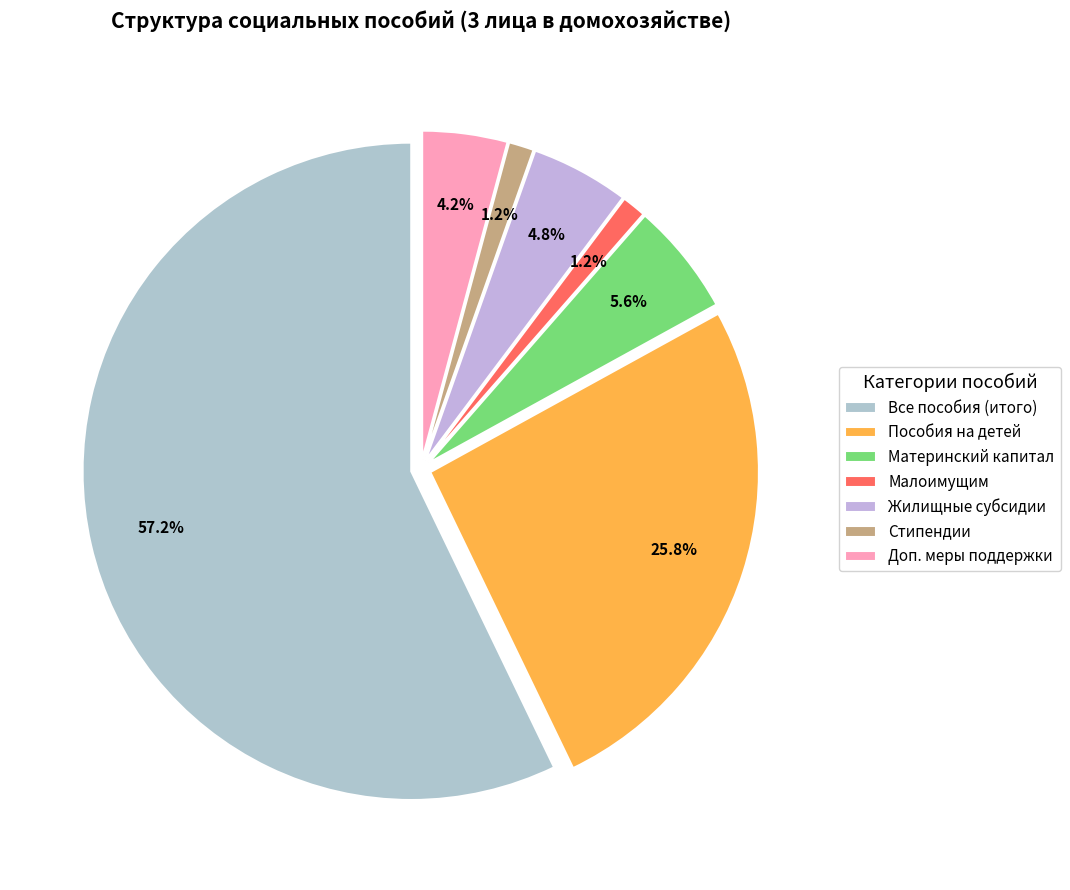

How many slices are in this pie chart?

7